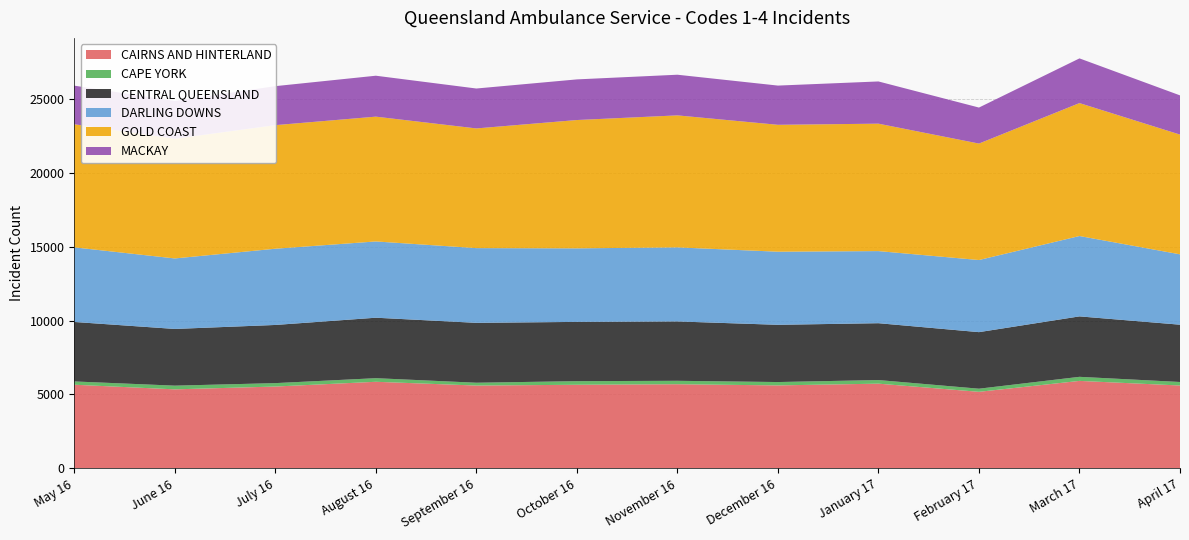

Reading left to right, list all the values displayed in this chart.

CAIRNS AND HINTERLAND: May 16=5661	June 16=5348	July 16=5538	August 16=5860	September 16=5605	October 16=5658	November 16=5694	December 16=5615	January 17=5733	February 17=5181	March 17=5920	April 17=5608
CAPE YORK: May 16=222	June 16=250	July 16=231	August 16=243	September 16=191	October 16=244	November 16=232	December 16=227	January 17=244	February 17=211	March 17=275	April 17=238
CENTRAL QUEENSLAND: May 16=4024	June 16=3836	July 16=3935	August 16=4091	September 16=4051	October 16=4009	November 16=4016	December 16=3872	January 17=3846	February 17=3826	March 17=4089	April 17=3876
DARLING DOWNS: May 16=5047	June 16=4770	July 16=5157	August 16=5160	September 16=5055	October 16=4975	November 16=5010	December 16=4946	January 17=4878	February 17=4879	March 17=5437	April 17=4760
GOLD COAST: May 16=8328	June 16=8098	July 16=8361	August 16=8443	September 16=8098	October 16=8682	November 16=8931	December 16=8585	January 17=8621	February 17=7879	March 17=8994	April 17=8101
MACKAY: May 16=2611	June 16=2557	July 16=2638	August 16=2769	September 16=2700	October 16=2749	November 16=2750	December 16=2653	January 17=2856	February 17=2436	March 17=3023	April 17=2653